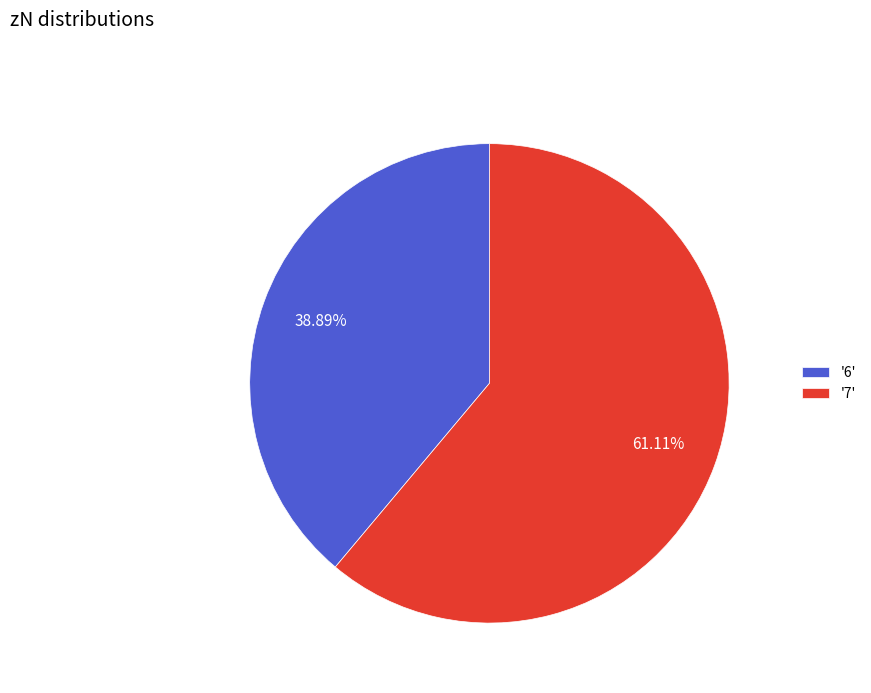

Is the sum of '6' and '7' greater than half?

Yes